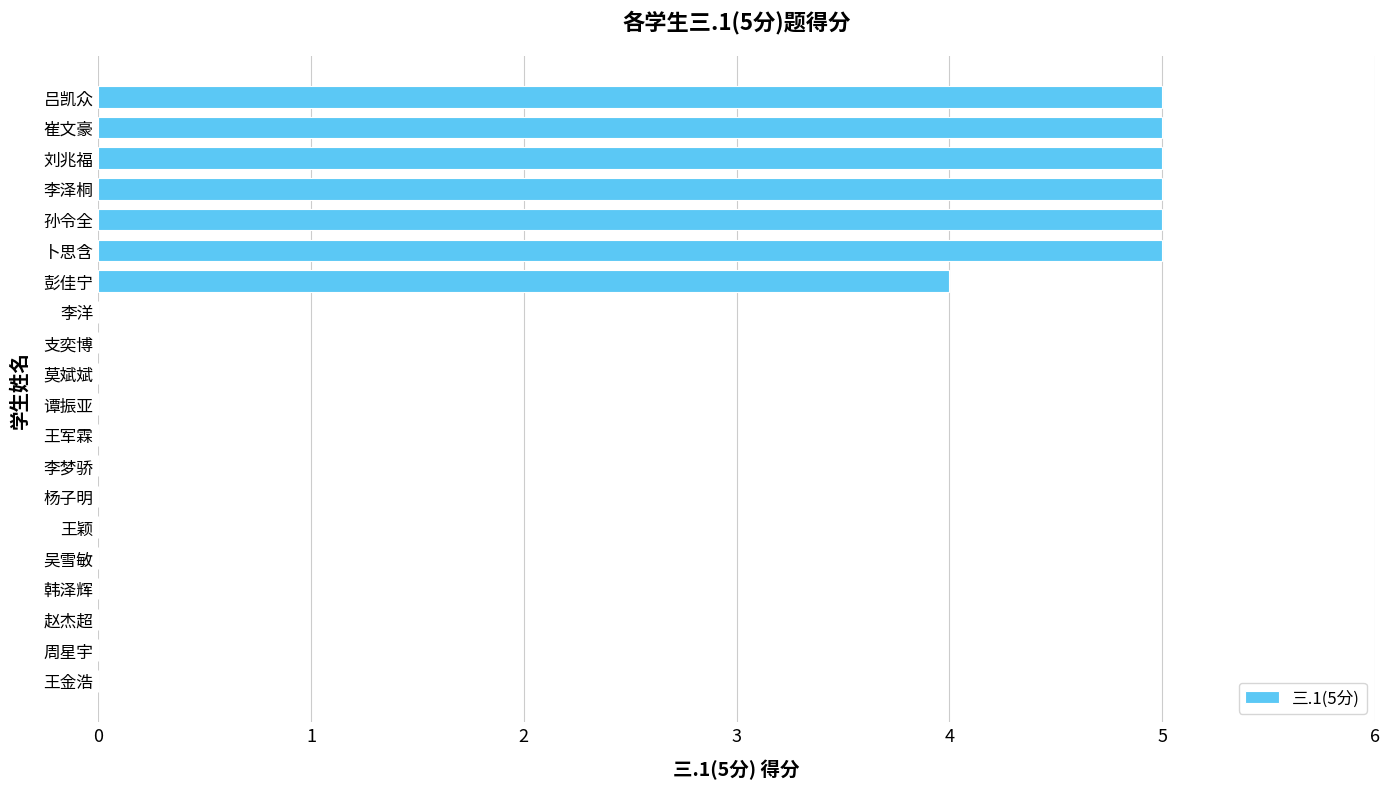

Reading top to bottom, what are all the values shown in this chart?

吕凯众=5	崔文豪=5	刘兆福=5	李泽桐=5	孙令全=5	卜思含=5	彭佳宁=4	李洋=0	支奕博=0	莫斌斌=0	谭振亚=0	王军霖=0	李梦骄=0	杨子明=0	王颖=0	吴雪敏=0	韩泽辉=0	赵杰超=0	周星宇=0	王金浩=0